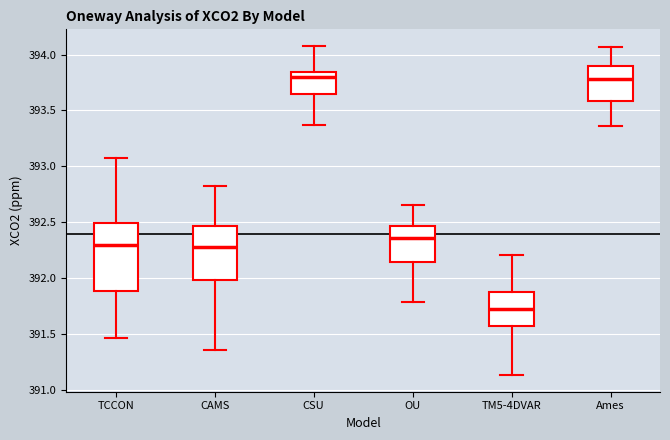

Reading left to right, transcribe this box plot: for each box, give where its median line is, the range the box spans, and where its two whiskers end, as read against the y-axis. The values are not printed on the chart, so give them approximately, as read against the axis.

TCCON: median 392.30, box 391.90 to 392.50, whiskers 391.45 to 393.10
CAMS: median 392.30, box 392.00 to 392.45, whiskers 391.35 to 392.85
CSU: median 393.80, box 393.65 to 393.85, whiskers 393.35 to 394.10
OU: median 392.35, box 392.15 to 392.45, whiskers 391.80 to 392.65
TM5-4DVAR: median 391.70, box 391.55 to 391.90, whiskers 391.15 to 392.20
Ames: median 393.80, box 393.60 to 393.90, whiskers 393.35 to 394.05